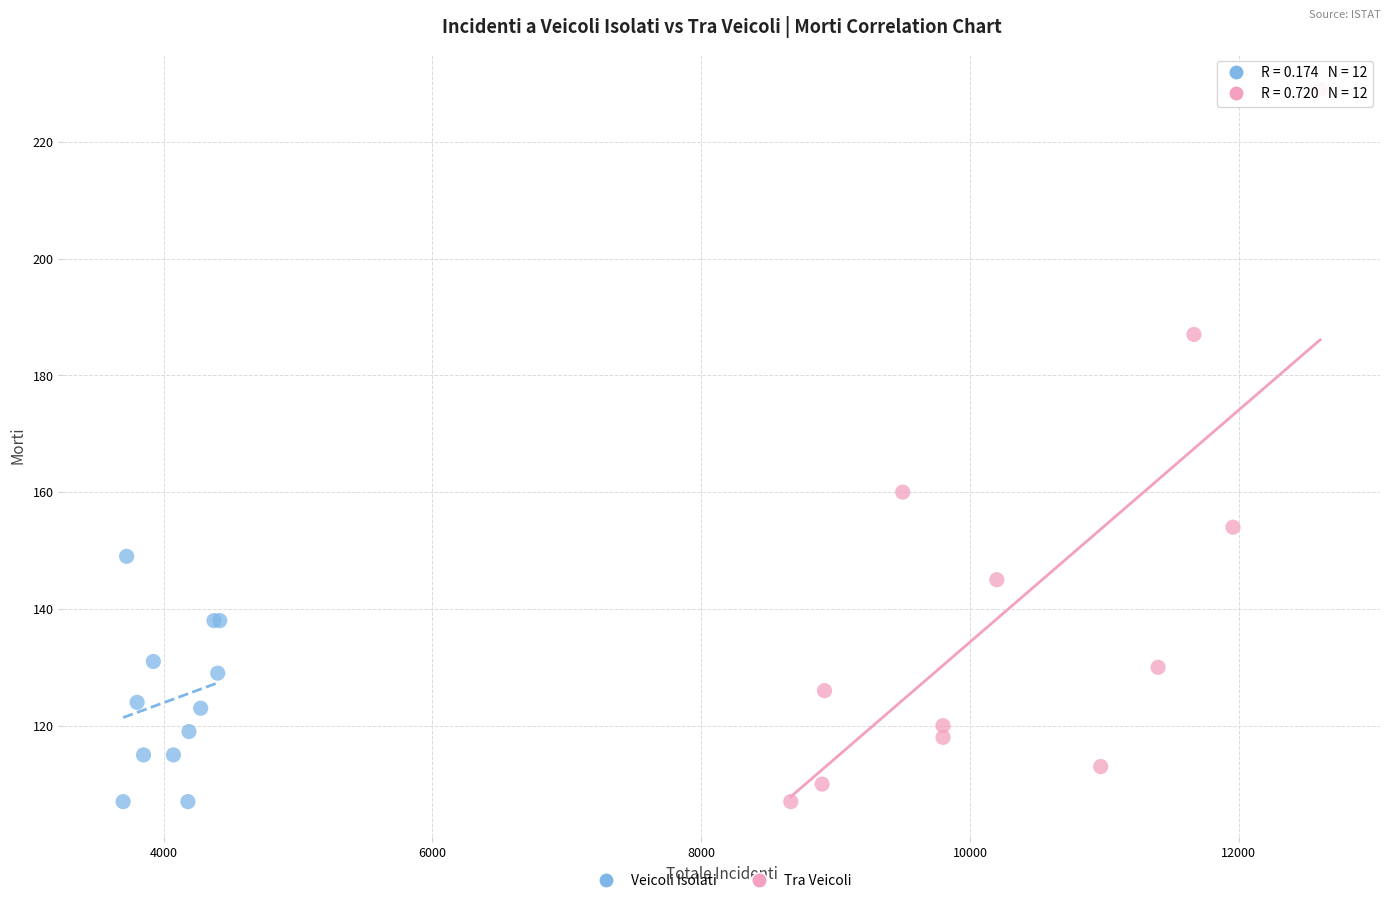

Which series reaches the maximum Y coordinate?

Tra Veicoli